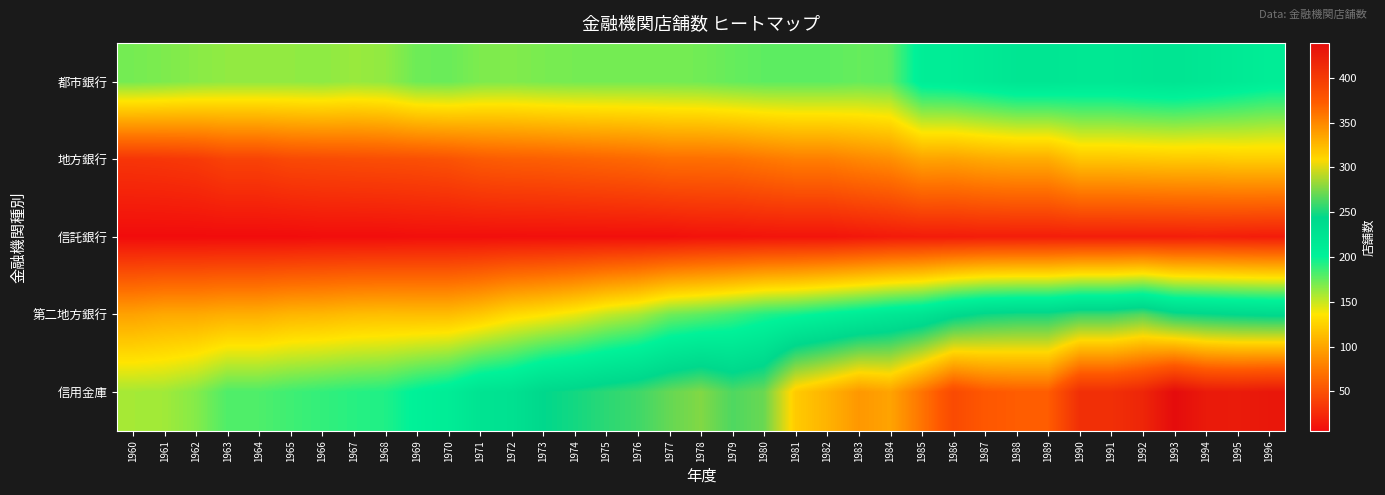

What is the difference between the highest and lowest values at 1988?

355